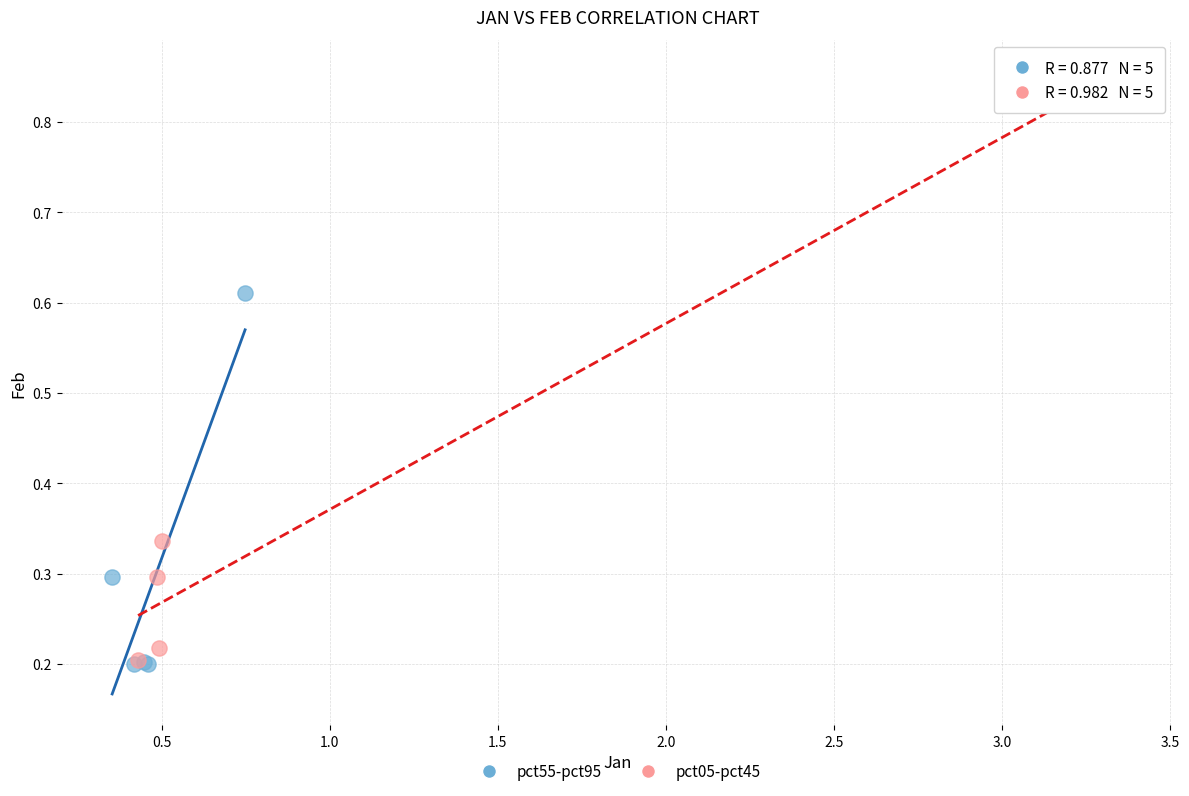

Which series contains the highest Y value?

pct05-pct45